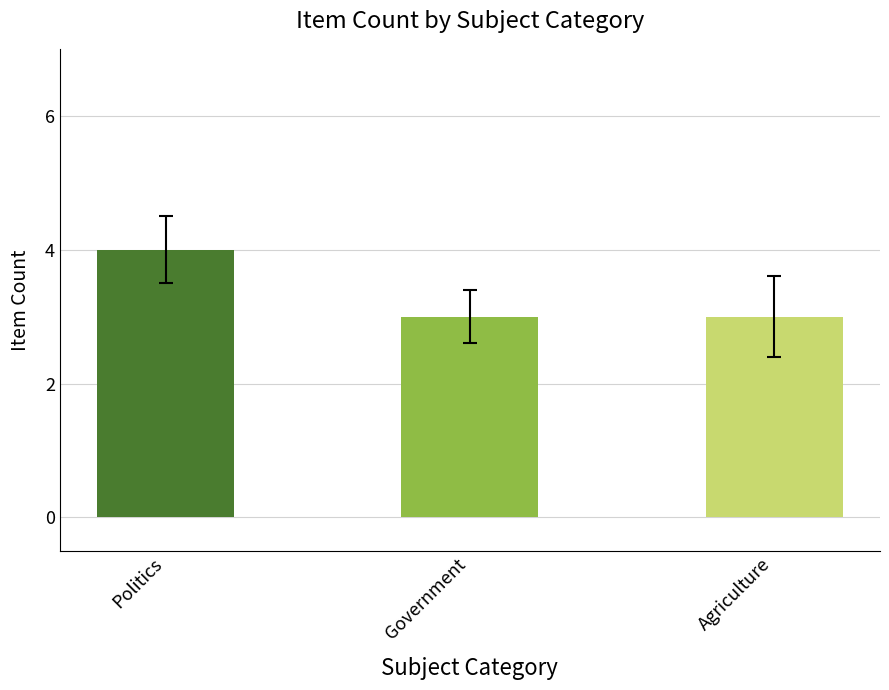

What is the change in value from Politics to Government?

-1